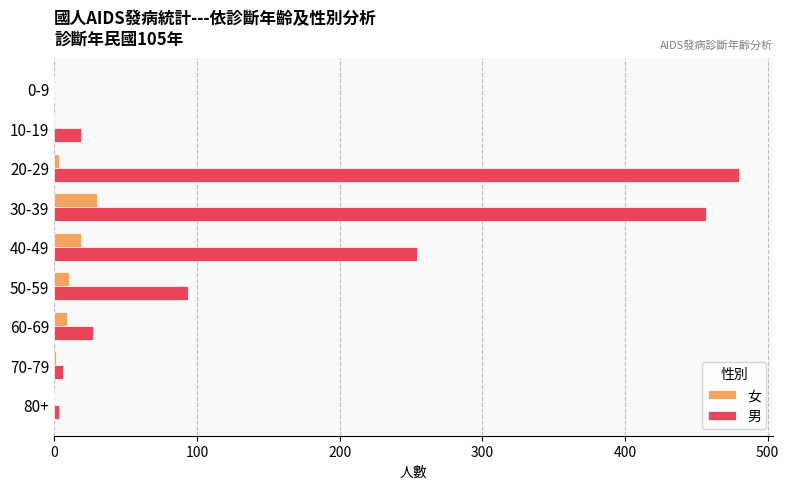

Which series has the largest total across all categories?

男